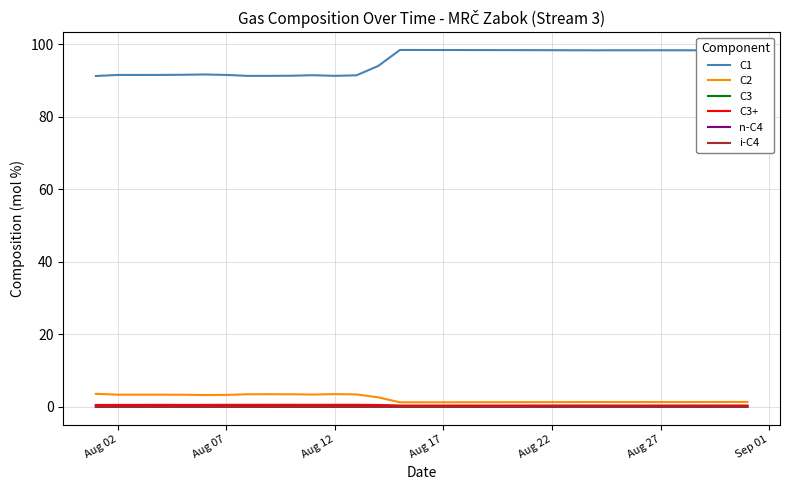

Which series has the largest total across all categories?

C1